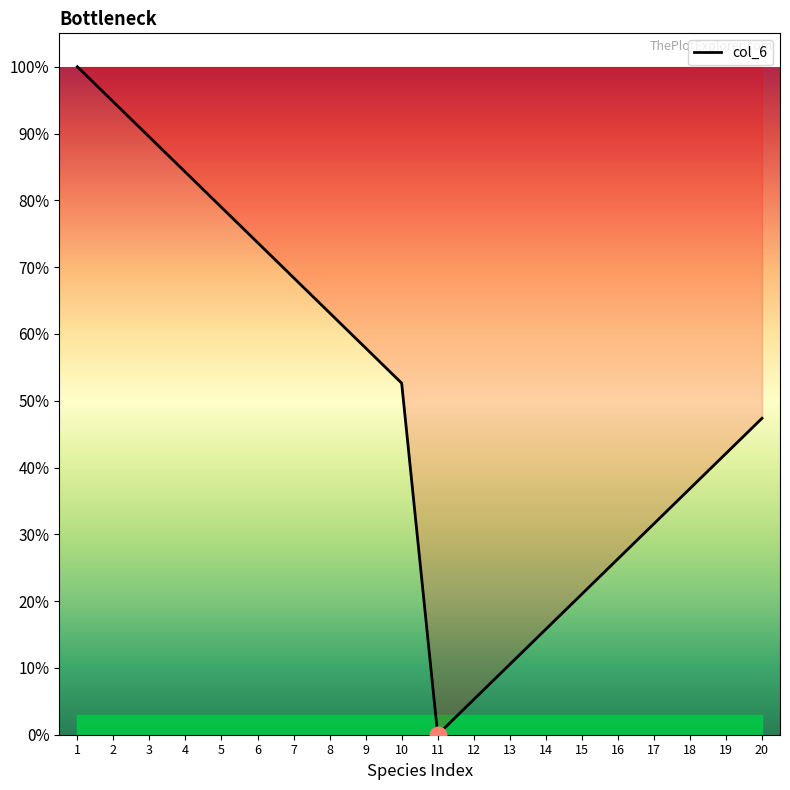

Reading left to right, transcribe all the data shown in this chart.

1=1.0	2=0.9	3=0.9	4=0.8	5=0.8	6=0.7	7=0.7	8=0.6	9=0.6	10=0.5	11=0.0	12=0.1	13=0.1	14=0.2	15=0.2	16=0.3	17=0.3	18=0.4	19=0.4	20=0.5